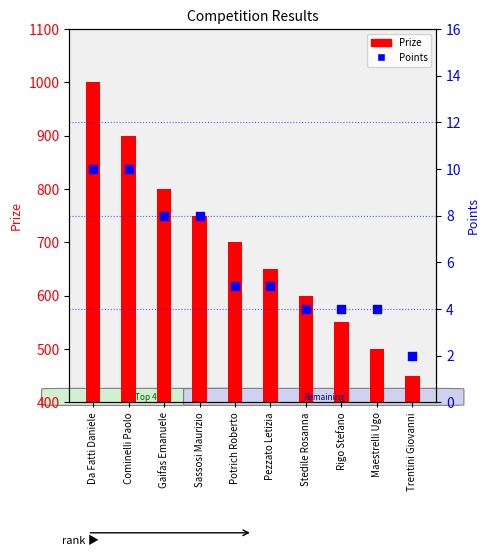

Which series contains the highest Y value?

Prize